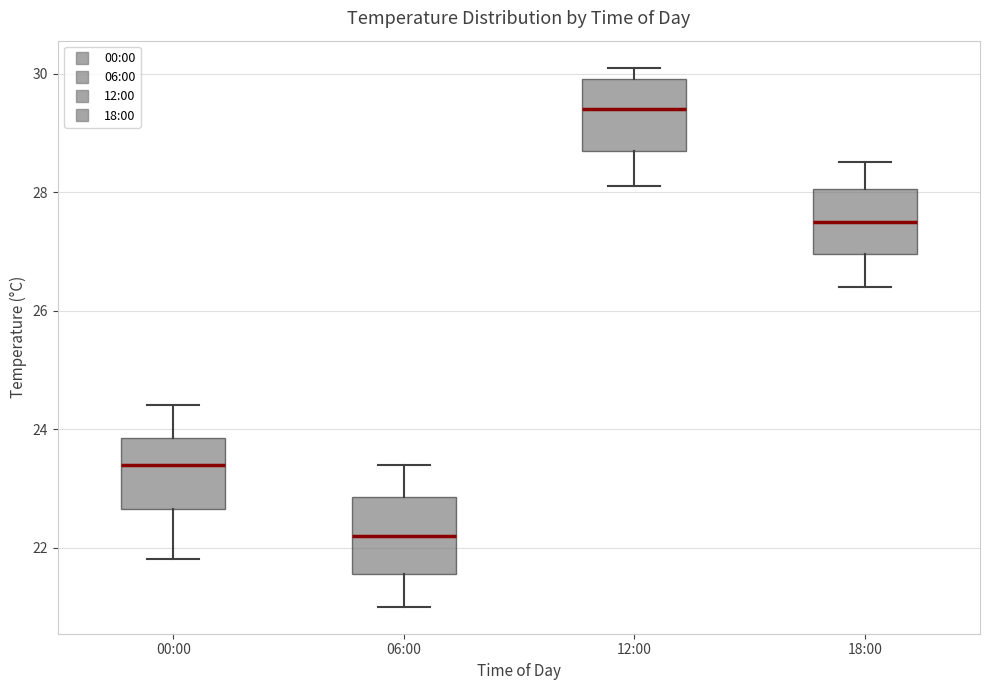

Reading left to right, read every box against the y-axis: the position of its median line, the range the box covers, and the ends of its whiskers. The values are not printed on the chart, so give them approximately, as read against the axis.

00:00: median 23.4, box 22.6 to 23.8, whiskers 21.8 to 24.4
06:00: median 22.2, box 21.6 to 22.8, whiskers 21.0 to 23.4
12:00: median 29.4, box 28.8 to 30.0, whiskers 28.2 to 30.2
18:00: median 27.6, box 27.0 to 28.0, whiskers 26.4 to 28.6